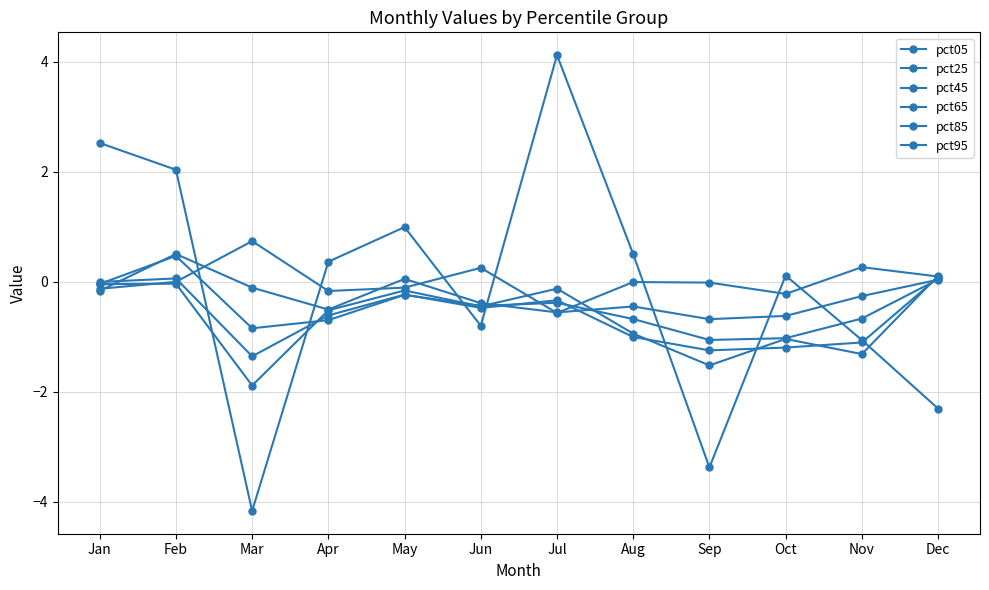

Is it true that pct05 equals 0.1 at Oct?

True